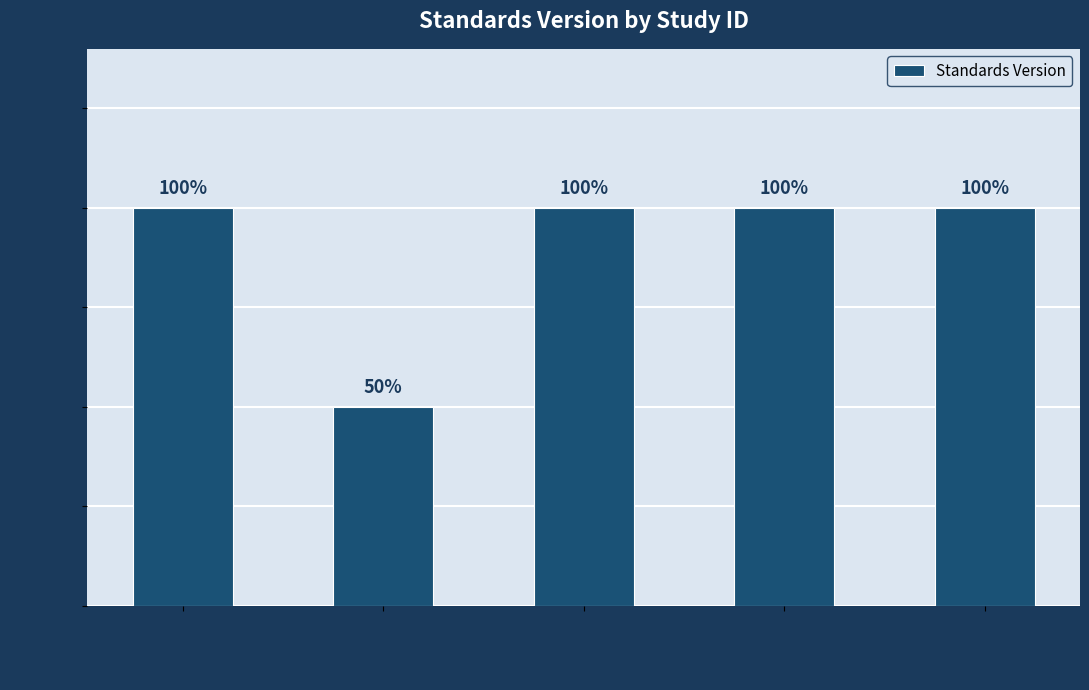

Does the chart contain any negative values?

No